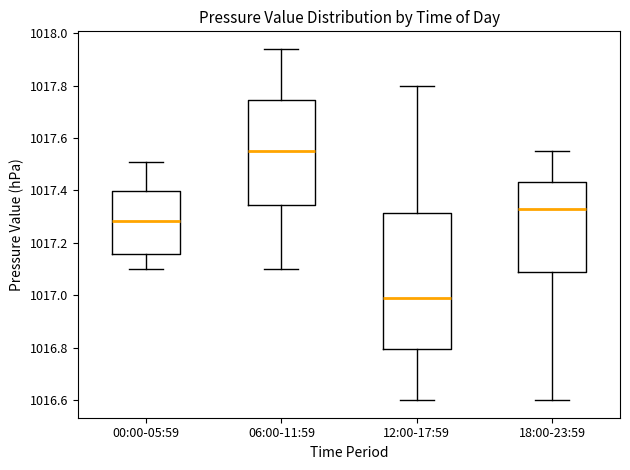

Which box is the tallest, from its lower edge to its upper edge?

12:00-17:59